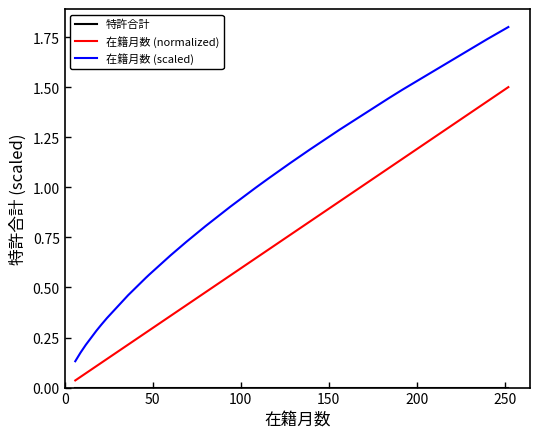

What is the maximum value for 在籍月数 (scaled)?

1.8